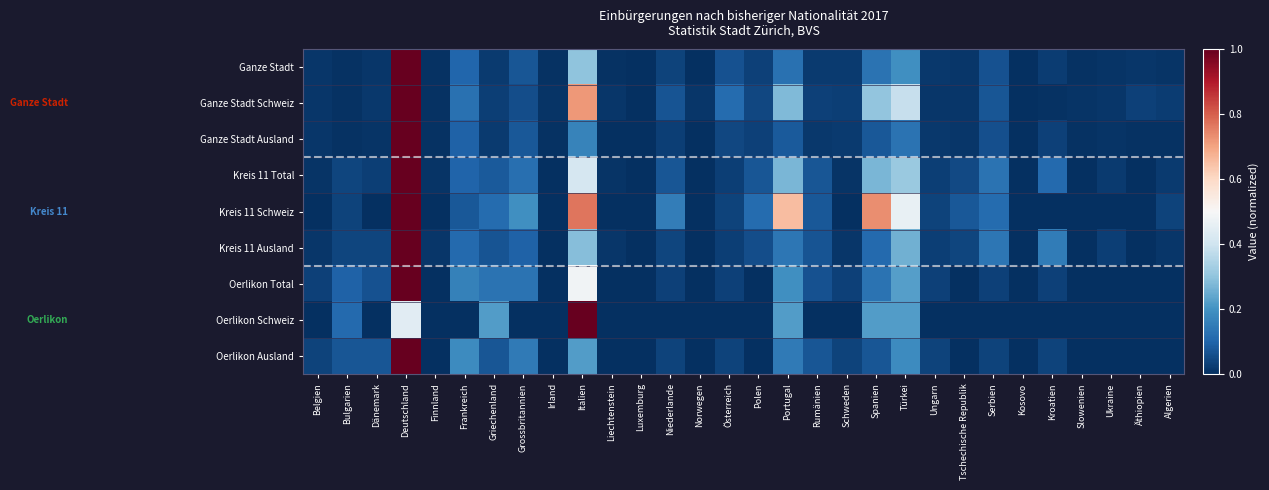

Which category has the lowest value across all series?

Kosovo